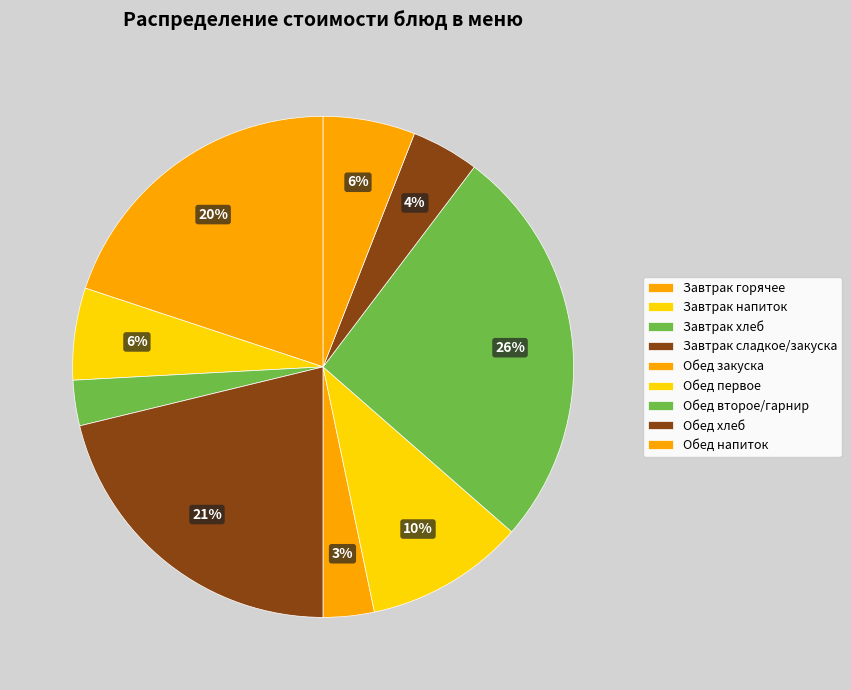

Does any single category account for the majority?

No